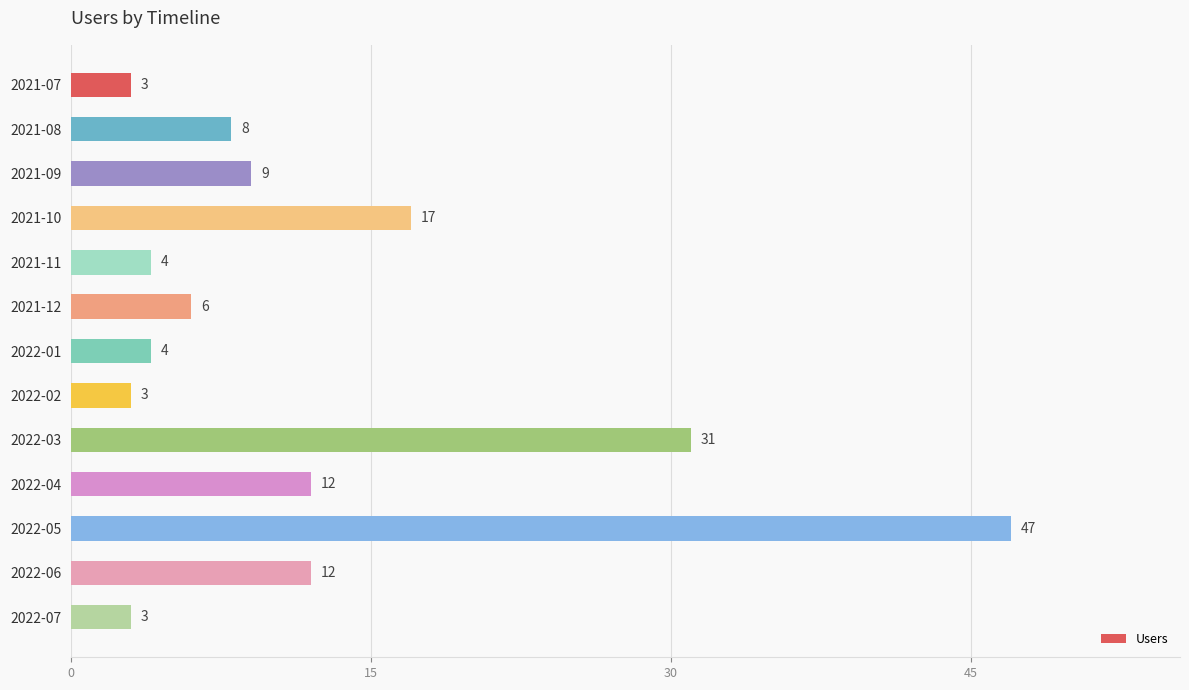

What is the change in value from 2021-12 to 2022-07?

-3